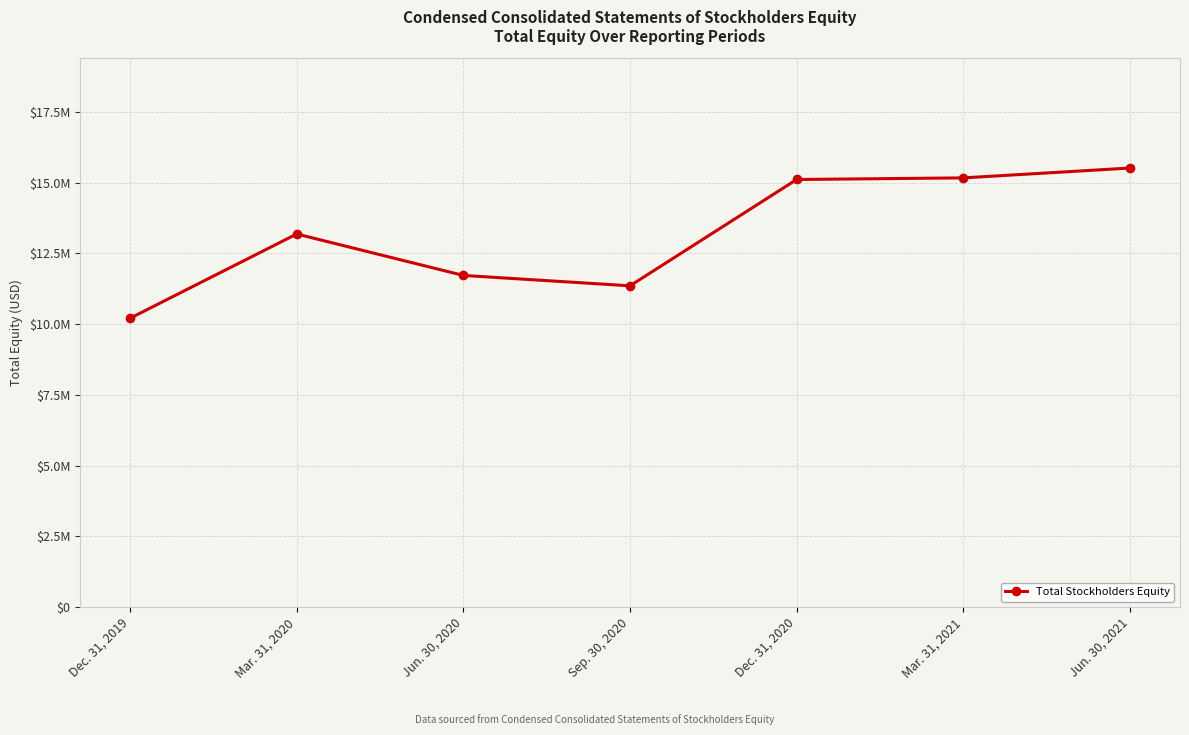

Is this an area chart (filled region under the line)?

No